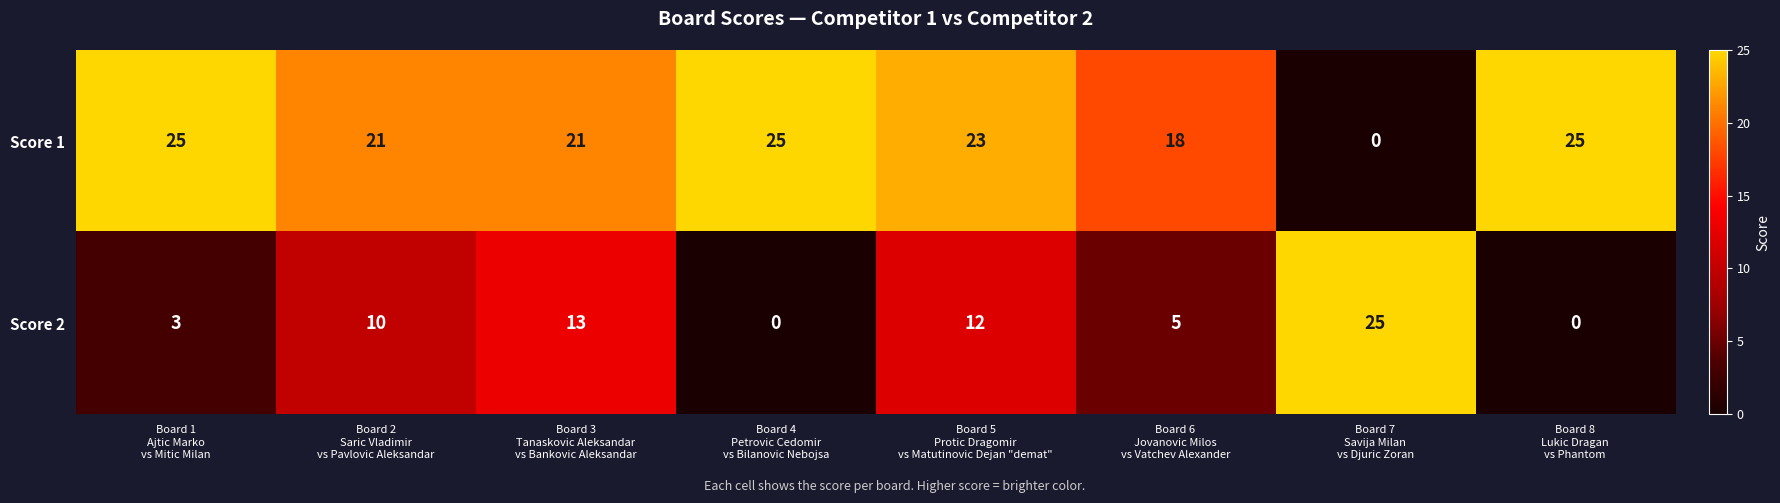

At which category is the sum across all series the highest?

Board 5
Protic Dragomir
vs Matutinovic Dejan "demat"